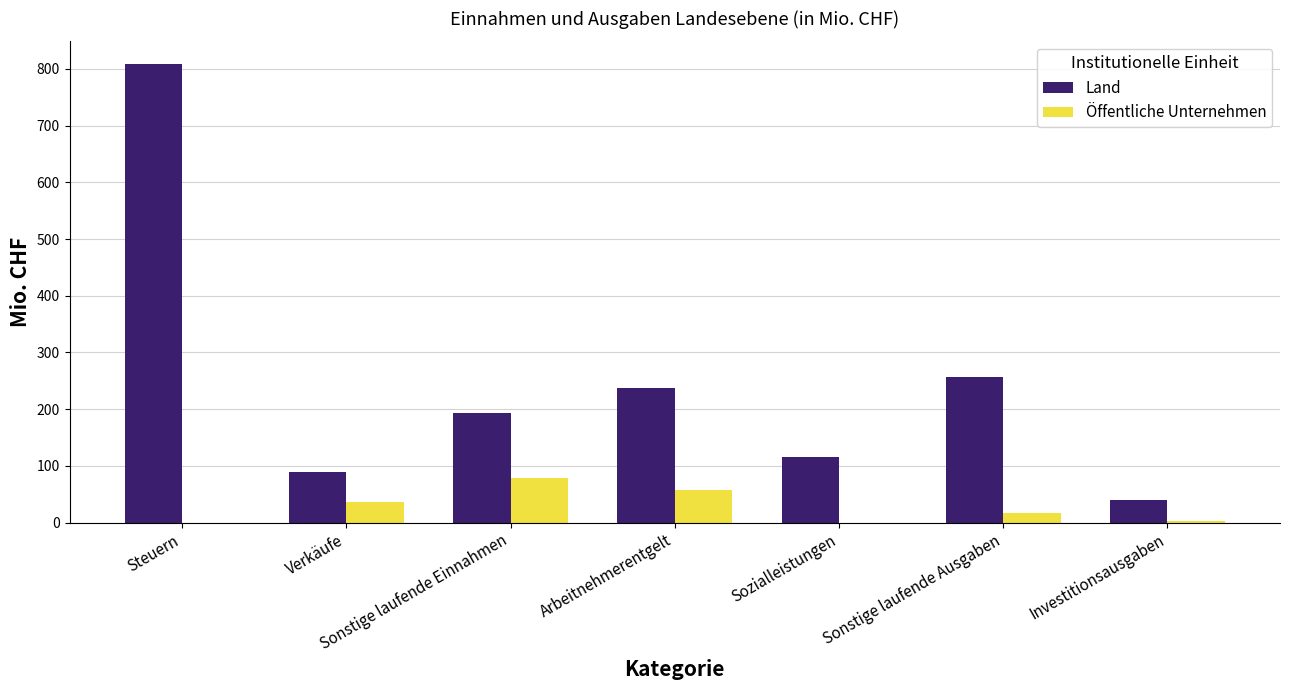

Read the Land value at Sonstige laufende Ausgaben.

257.3